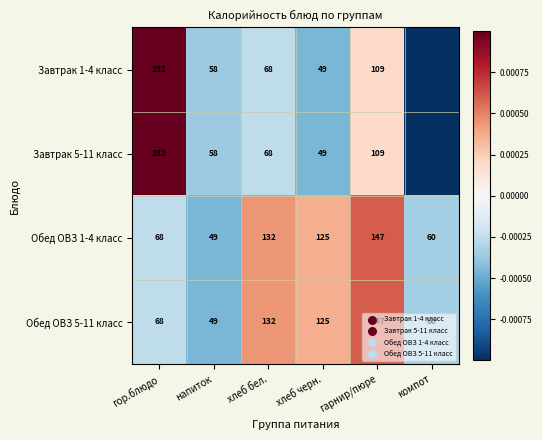

The value of Завтрак 1-4 класс at хлеб черн. is -0.0. True or false?

False